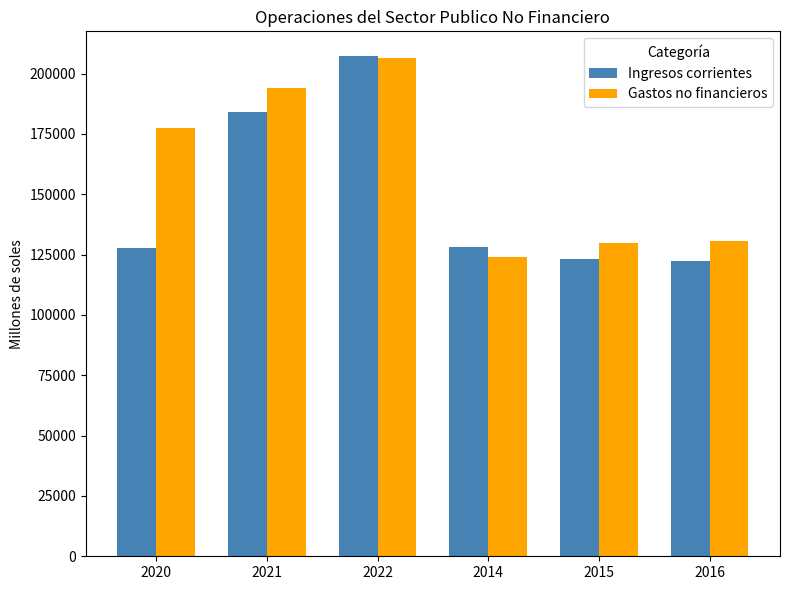

What is the label of the 4th bar from the left?

2014